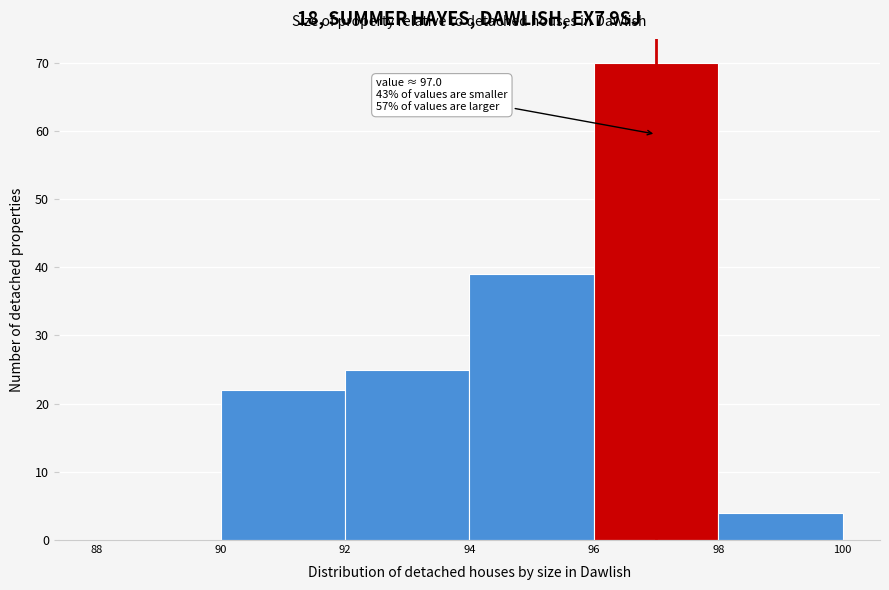

Over which range of the x-axis is the bar tallest?

96 to 98